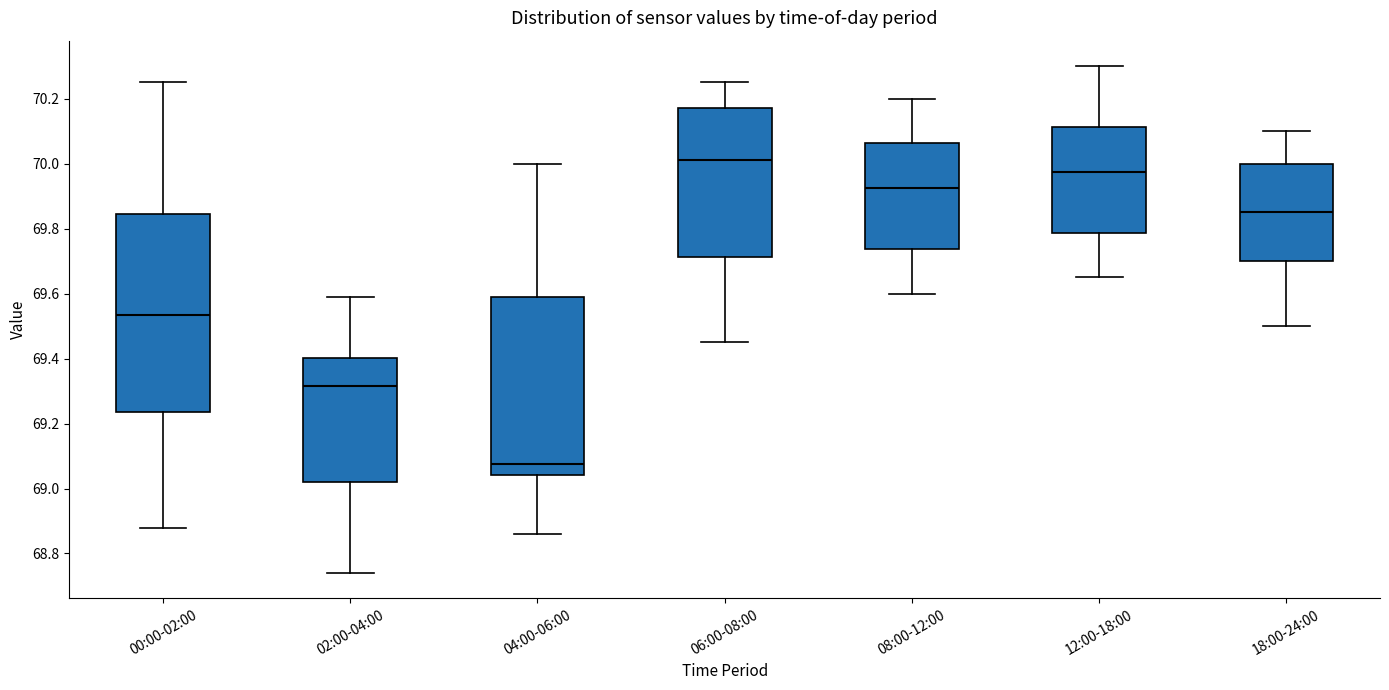

Which box has the lowest median line?

04:00-06:00